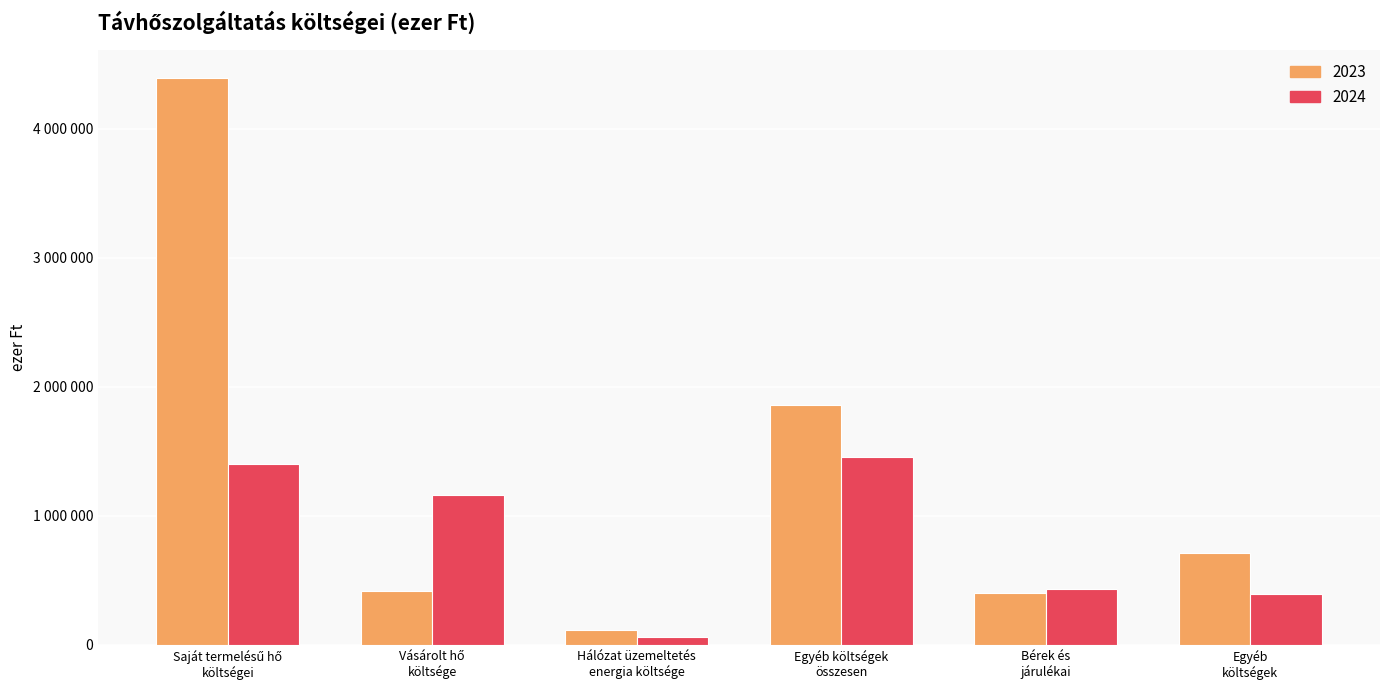

Is the value of 2024 at Bérek és
járulékai greater than the value of 2023 at Bérek és
járulékai?

Yes